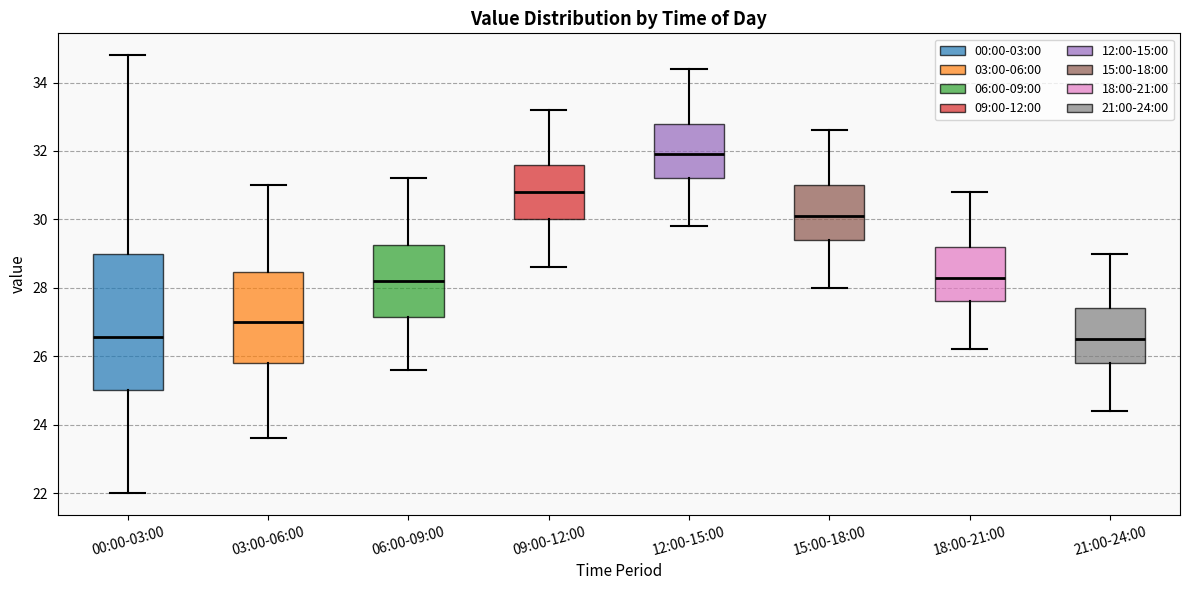

Reading left to right, transcribe this box plot: for each box, give where its median line is, the range the box spans, and where its two whiskers end, as read against the y-axis. The values are not printed on the chart, so give them approximately, as read against the axis.

00:00-03:00: median 26.6, box 25.0 to 29.0, whiskers 22.0 to 34.8
03:00-06:00: median 27.0, box 25.8 to 28.4, whiskers 23.6 to 31.0
06:00-09:00: median 28.2, box 27.2 to 29.2, whiskers 25.6 to 31.2
09:00-12:00: median 30.8, box 30.0 to 31.6, whiskers 28.6 to 33.2
12:00-15:00: median 32.0, box 31.2 to 32.8, whiskers 29.8 to 34.4
15:00-18:00: median 30.2, box 29.4 to 31.0, whiskers 28.0 to 32.6
18:00-21:00: median 28.4, box 27.6 to 29.2, whiskers 26.2 to 30.8
21:00-24:00: median 26.6, box 25.8 to 27.4, whiskers 24.4 to 29.0